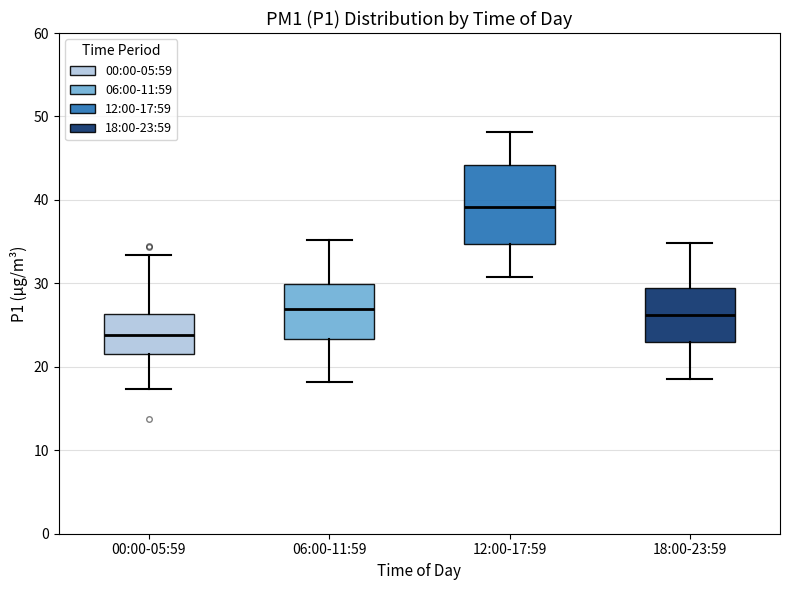

Reading left to right, read every box against the y-axis: the position of its median line, the range the box covers, and the ends of its whiskers. The values are not printed on the chart, so give them approximately, as read against the axis.

00:00-05:59: median 24, box 21 to 26, whiskers 17 to 33
06:00-11:59: median 27, box 23 to 30, whiskers 18 to 35
12:00-17:59: median 39, box 35 to 44, whiskers 31 to 48
18:00-23:59: median 26, box 23 to 29, whiskers 19 to 35